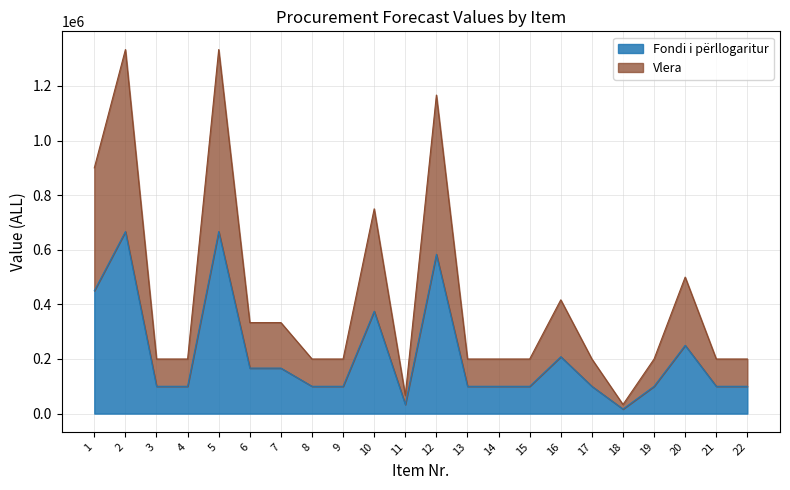

True or false: Fondi i përllogaritur and Vlera cross at least once.

False